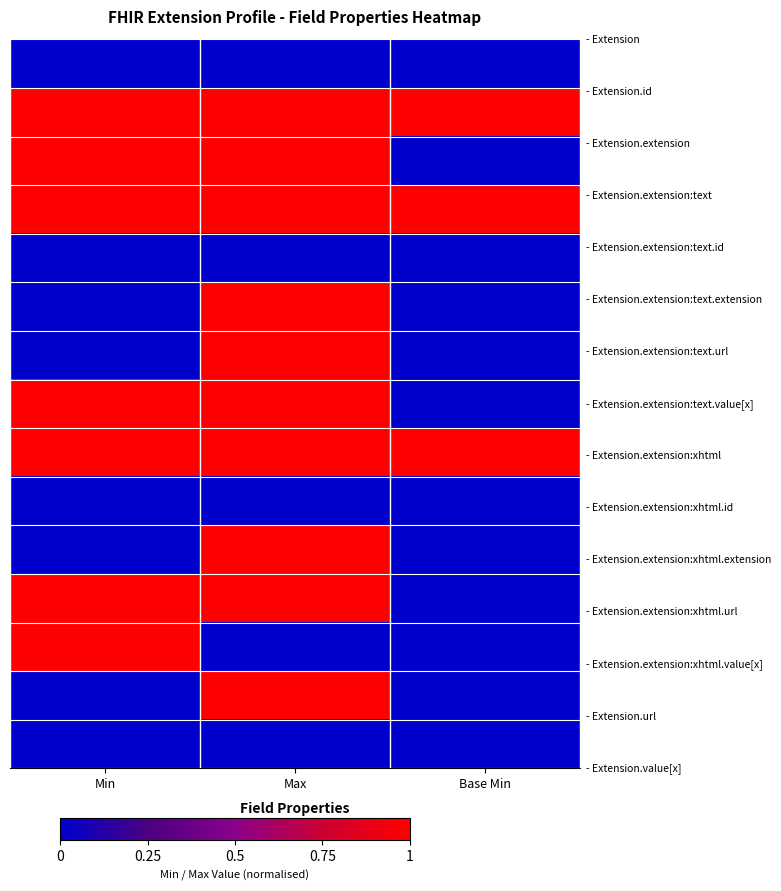

What is the spread (max minus min) of values at Min?

1